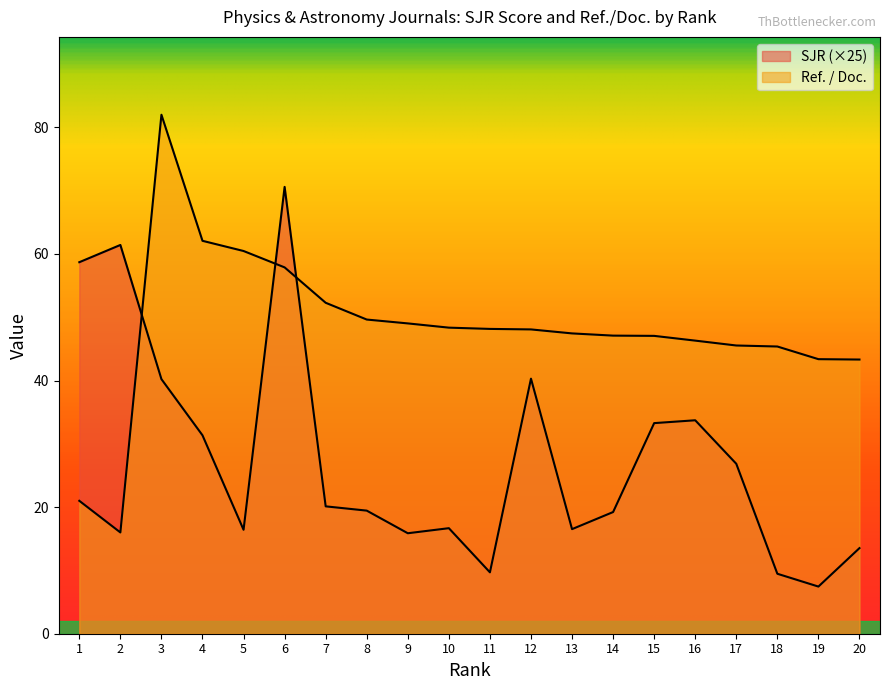

What is the spread (max minus min) of values at 13?

30.9